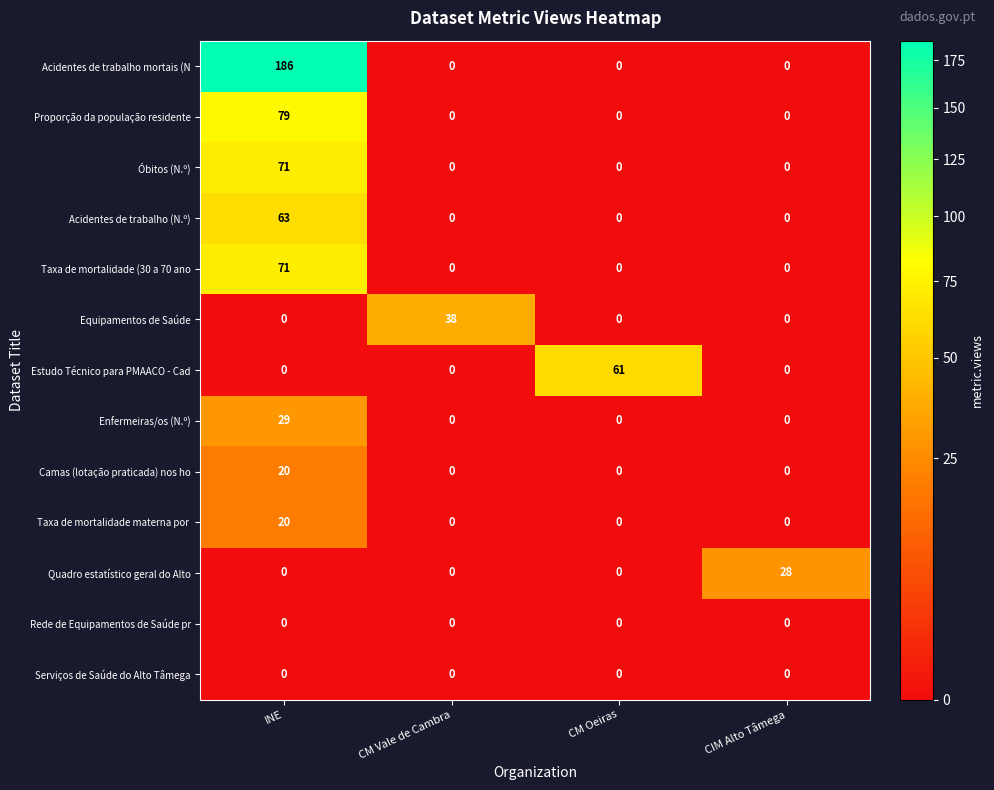

What is the total value across all series at CM Vale de Cambra?

38